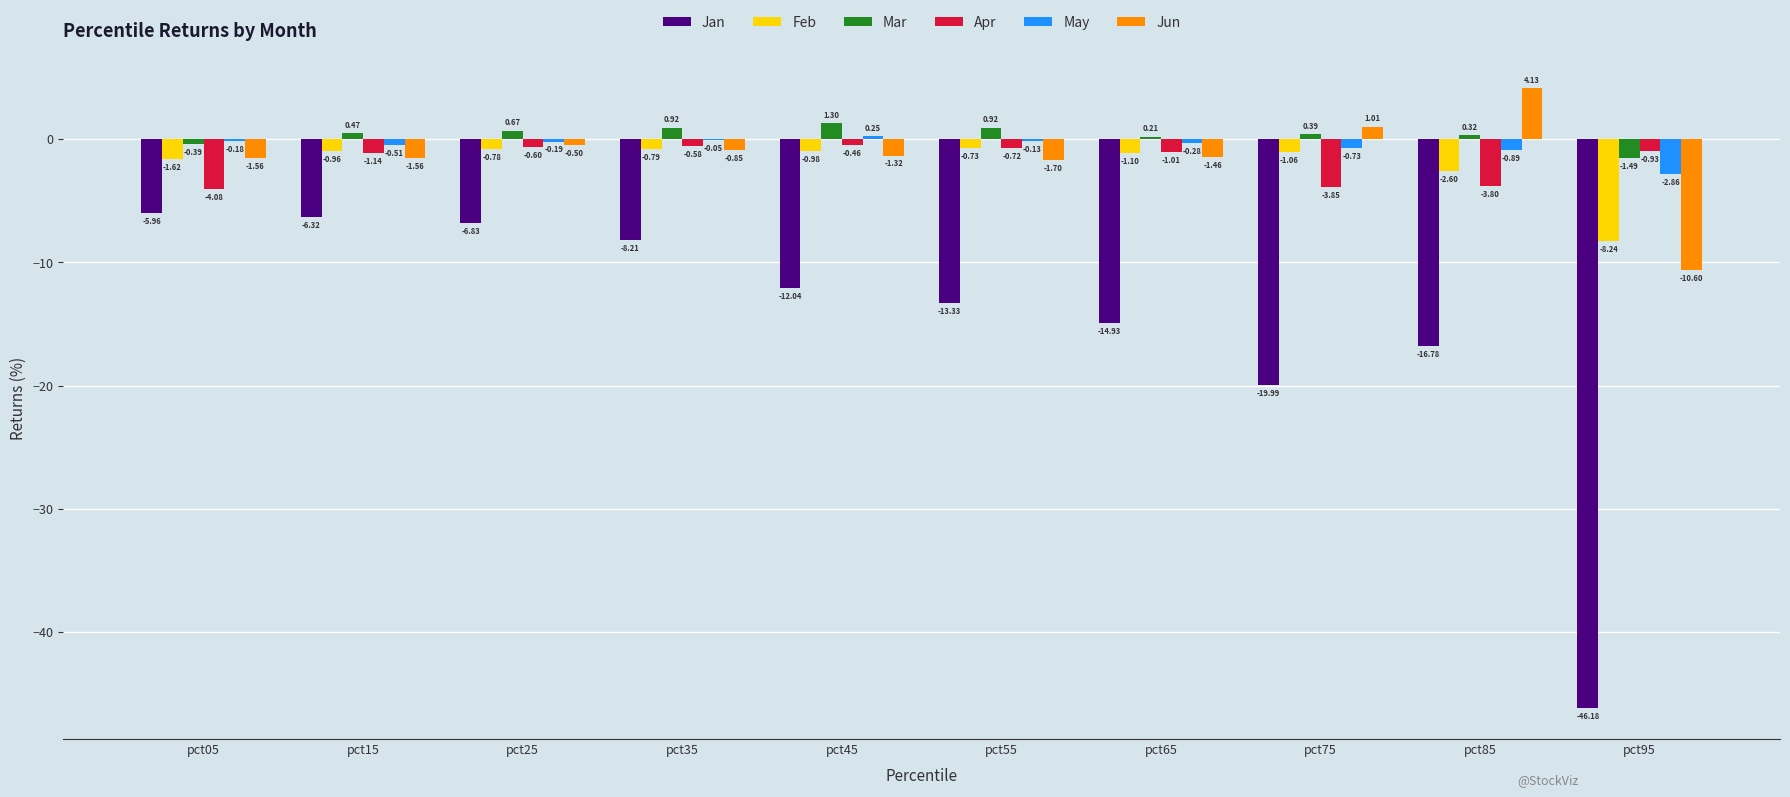

How many groups of bars are there?

10